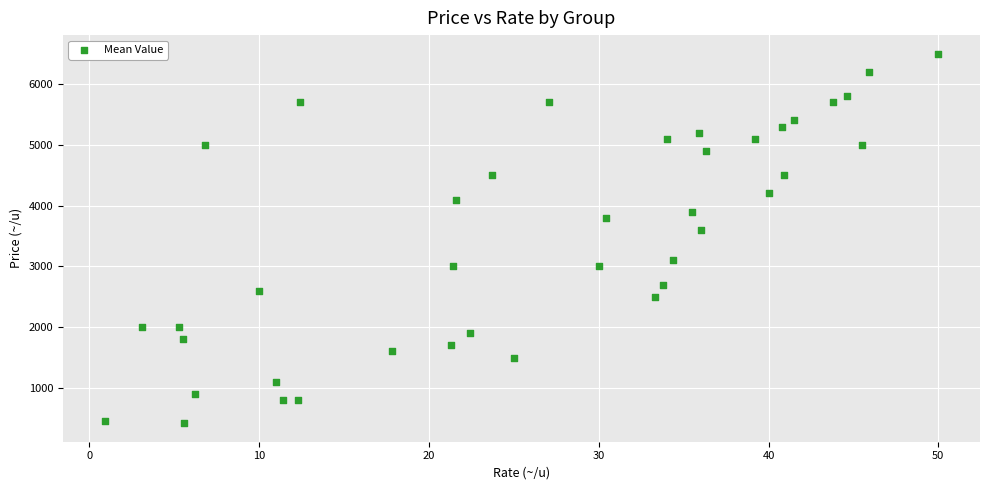

What Y value in the scatter plot is closest to 3460?

3600